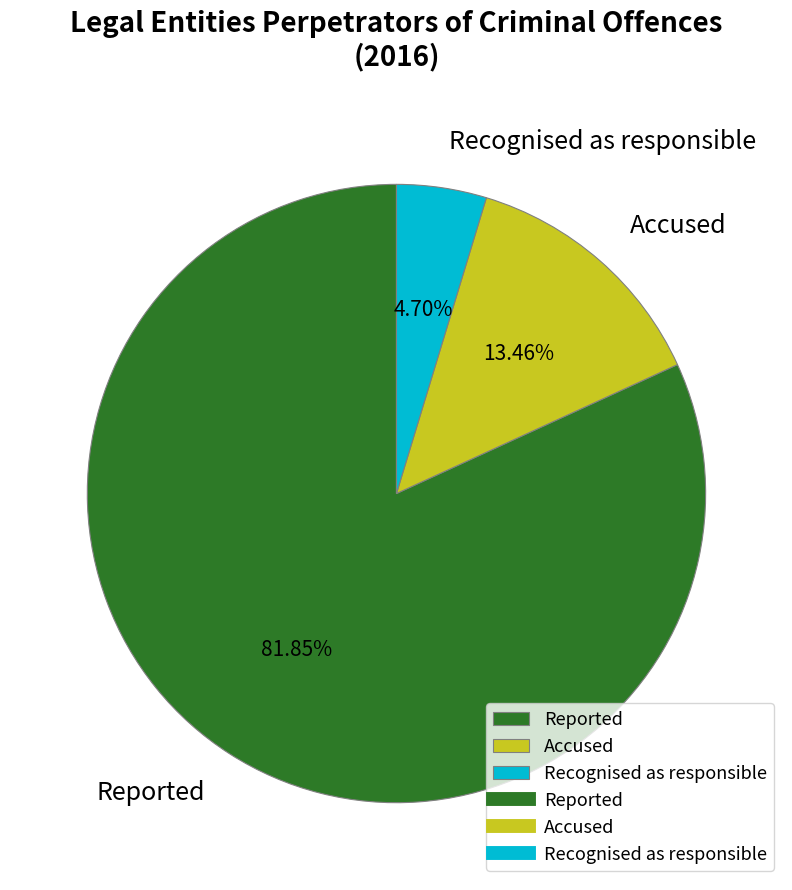

True or false: Reported accounts for 82% of the total.

True